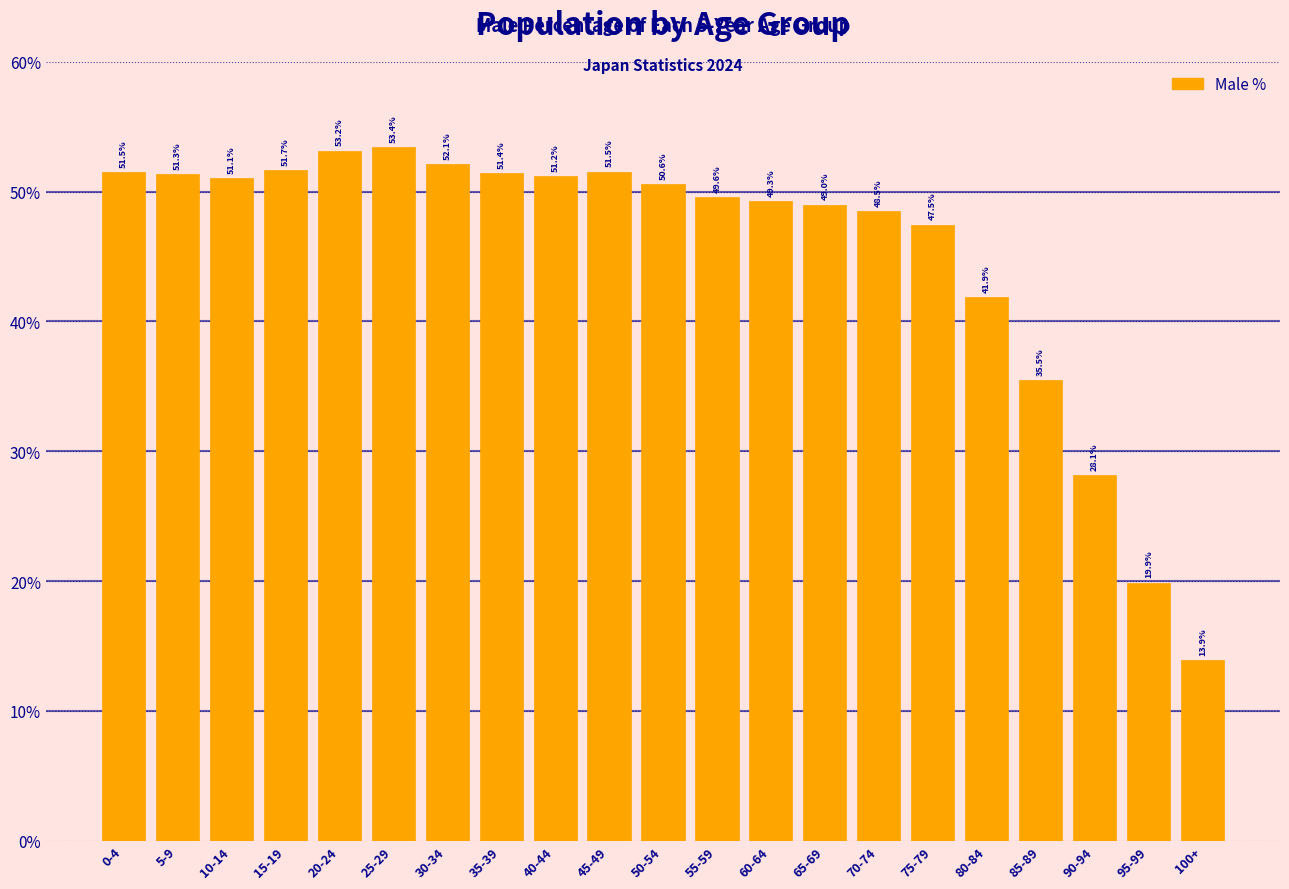

Reading left to right, transcribe all the data shown in this chart.

0-4=51.5	5-9=51.3	10-14=51.1	15-19=51.7	20-24=53.2	25-29=53.4	30-34=52.1	35-39=51.4	40-44=51.2	45-49=51.5	50-54=50.6	55-59=49.6	60-64=49.3	65-69=49.0	70-74=48.5	75-79=47.5	80-84=41.9	85-89=35.5	90-94=28.1	95-99=19.9	100+=13.9